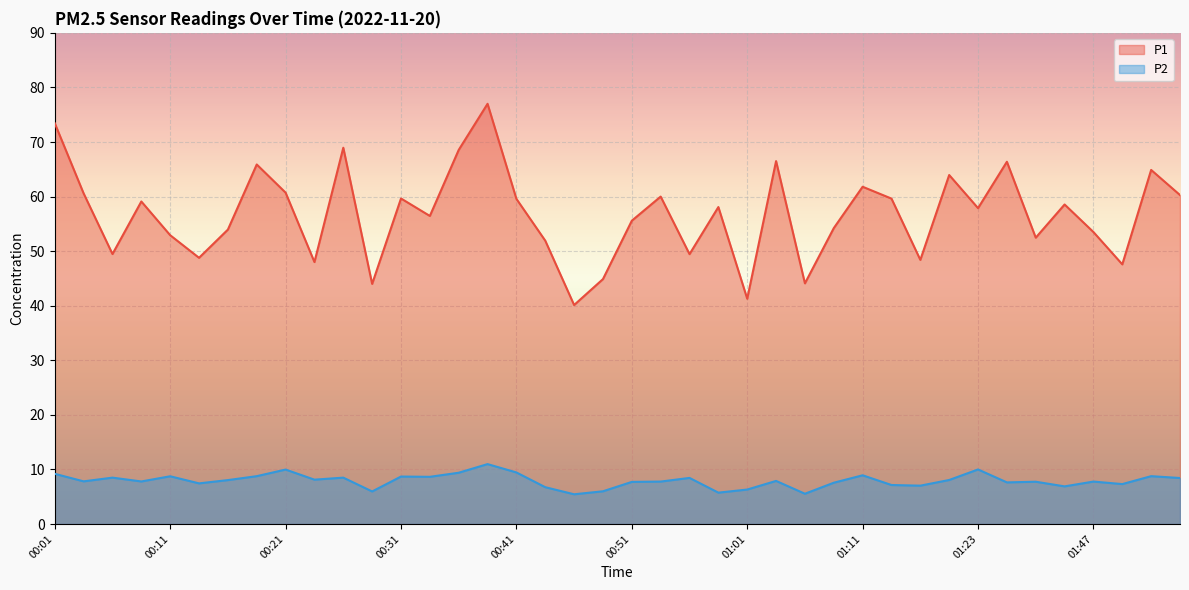

How many interior local peaks does the P1 series have?

13